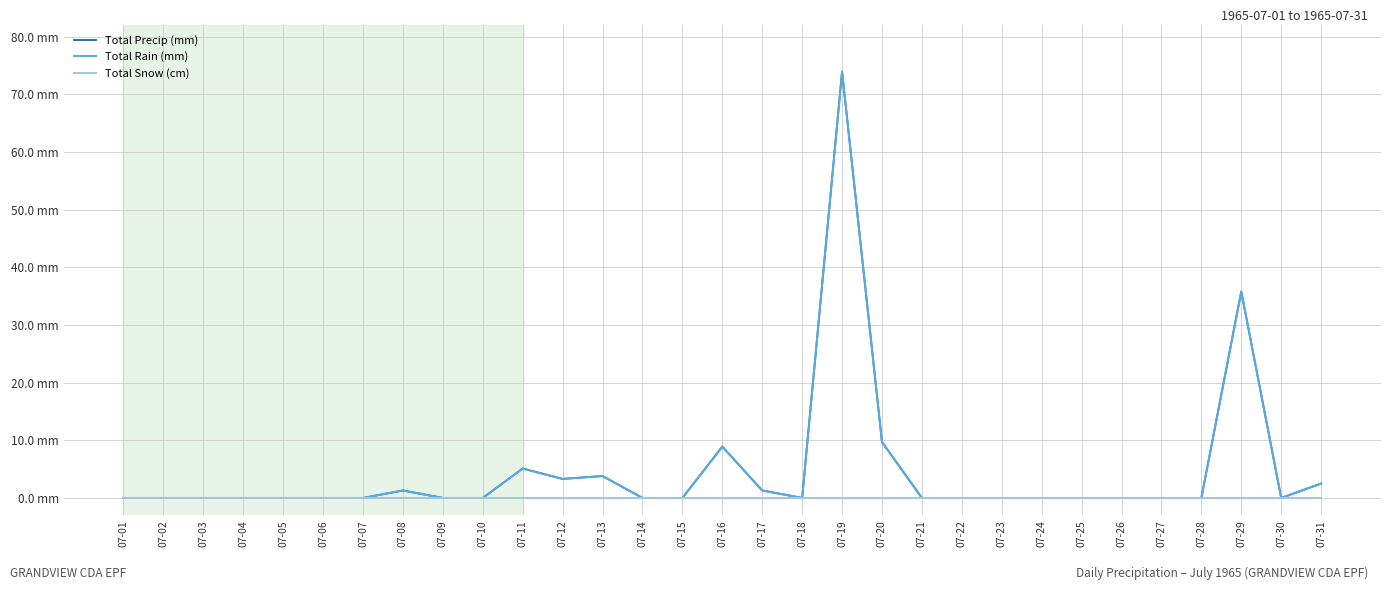

What is the difference between the highest and lowest values at 07-31?

2.5